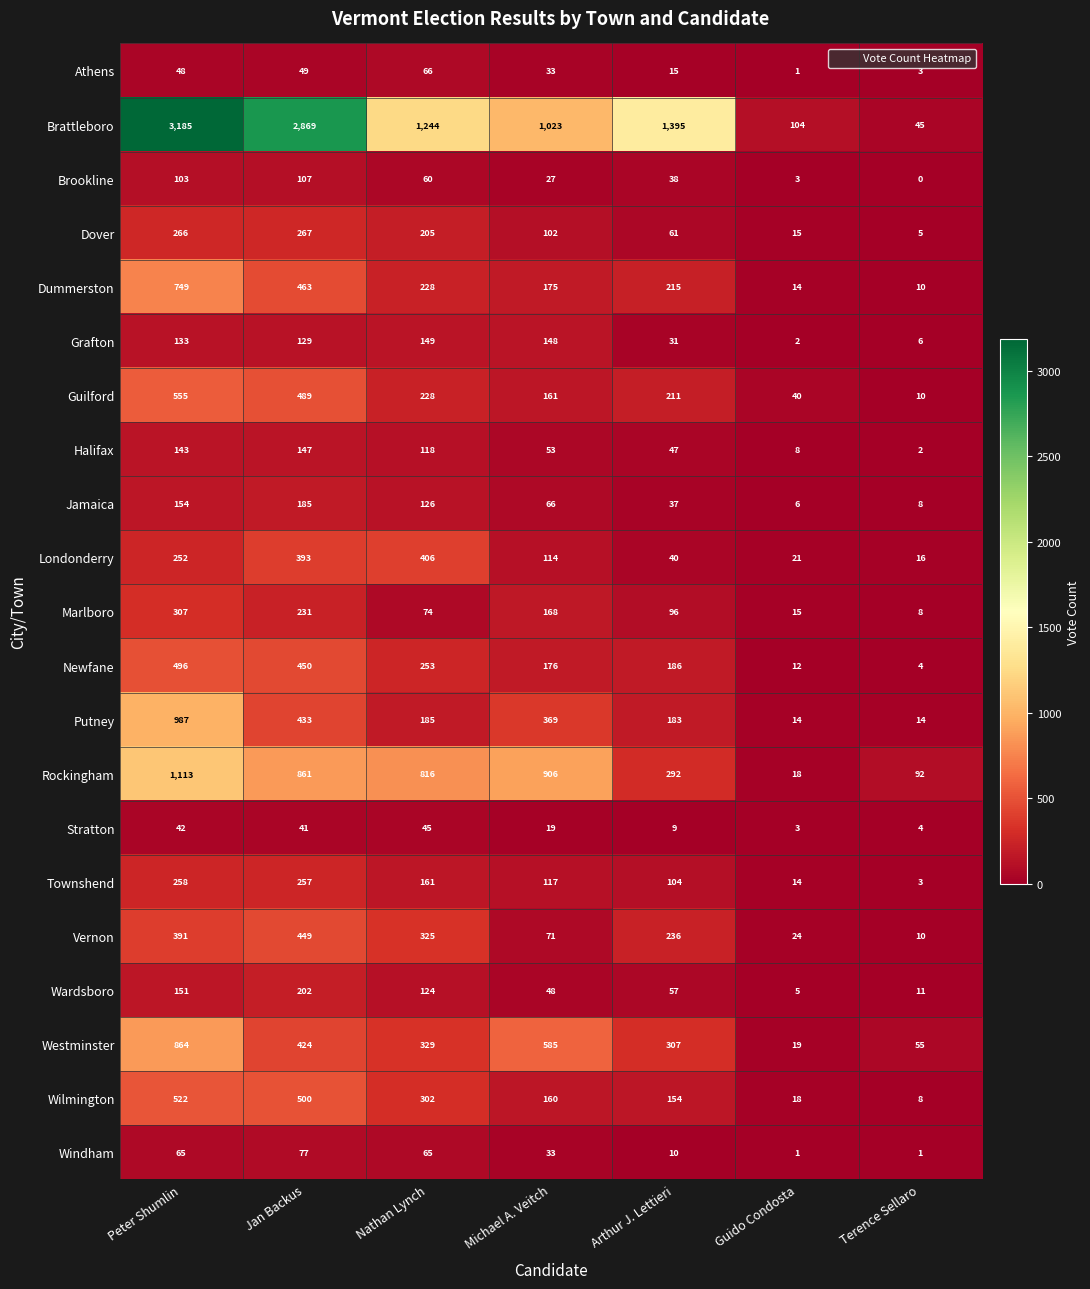

At which category does the chart reach its peak across all series?

Peter Shumlin